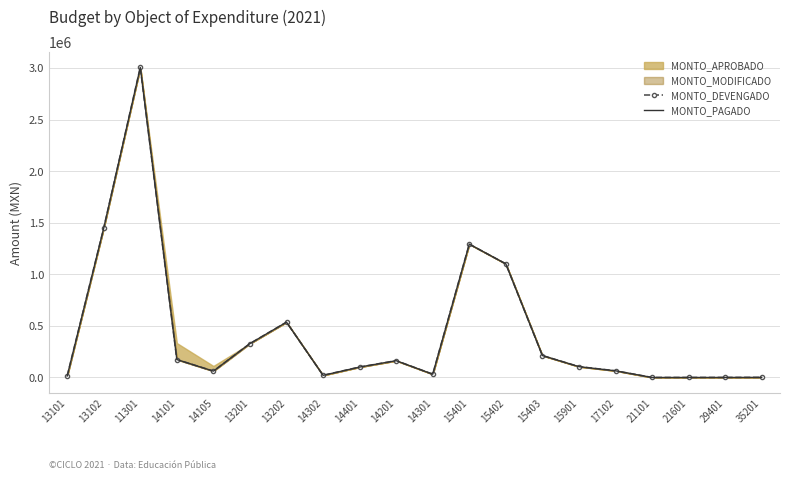

What is the label of the 4th point from the left?

14101